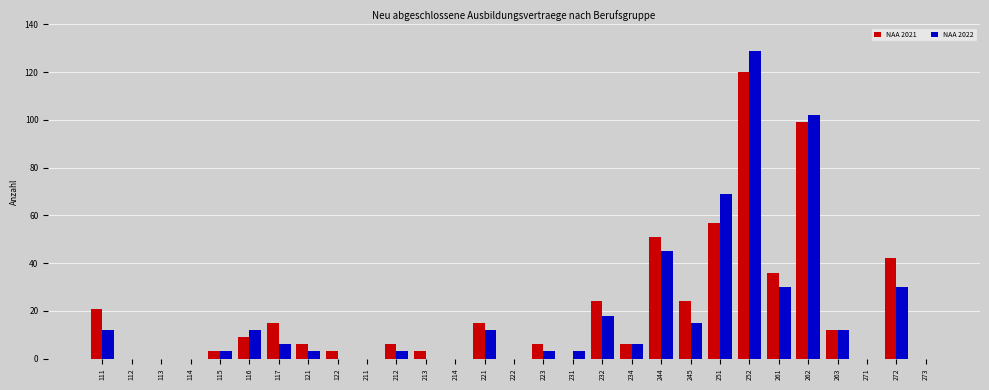

What is the sum of the NAA 2022 values at 244 and 116?

57